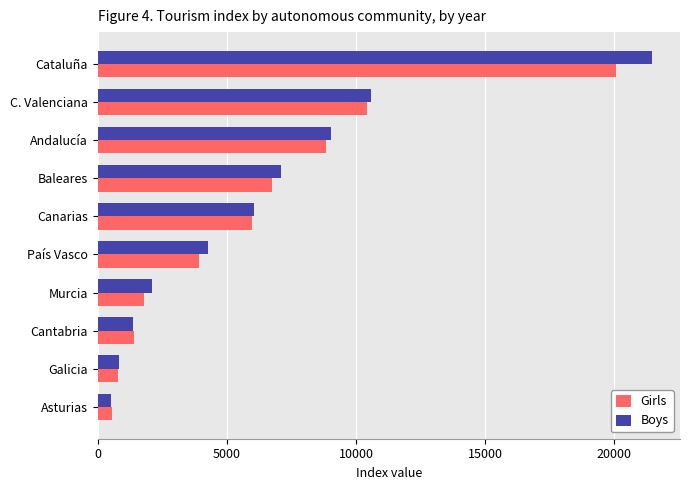

Is the value of Girls at Cantabria greater than the value of Boys at Andalucía?

No